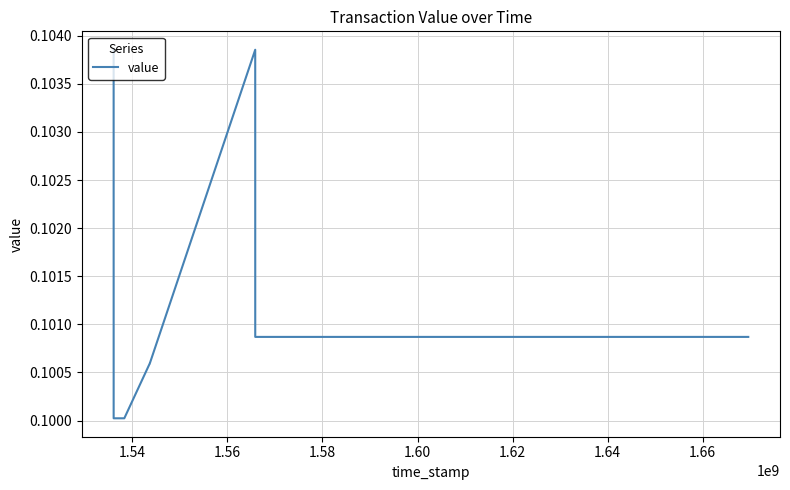

What is the sum of all values?

0.8